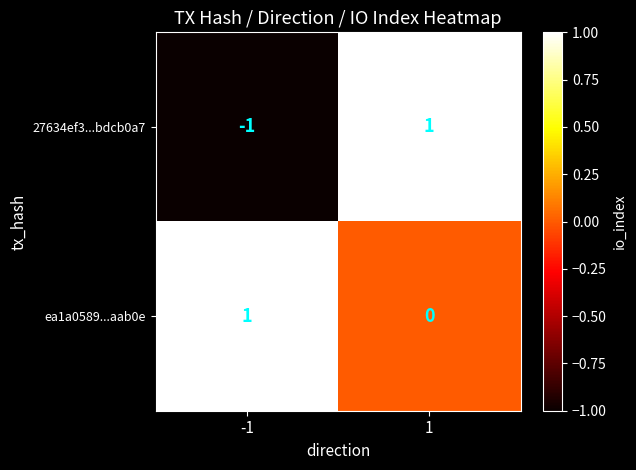

Reading left to right, what are all the values shown in this chart?

27634ef3...bdcb0a7: -1=-1	1=1
ea1a0589...aab0e: -1=1	1=0